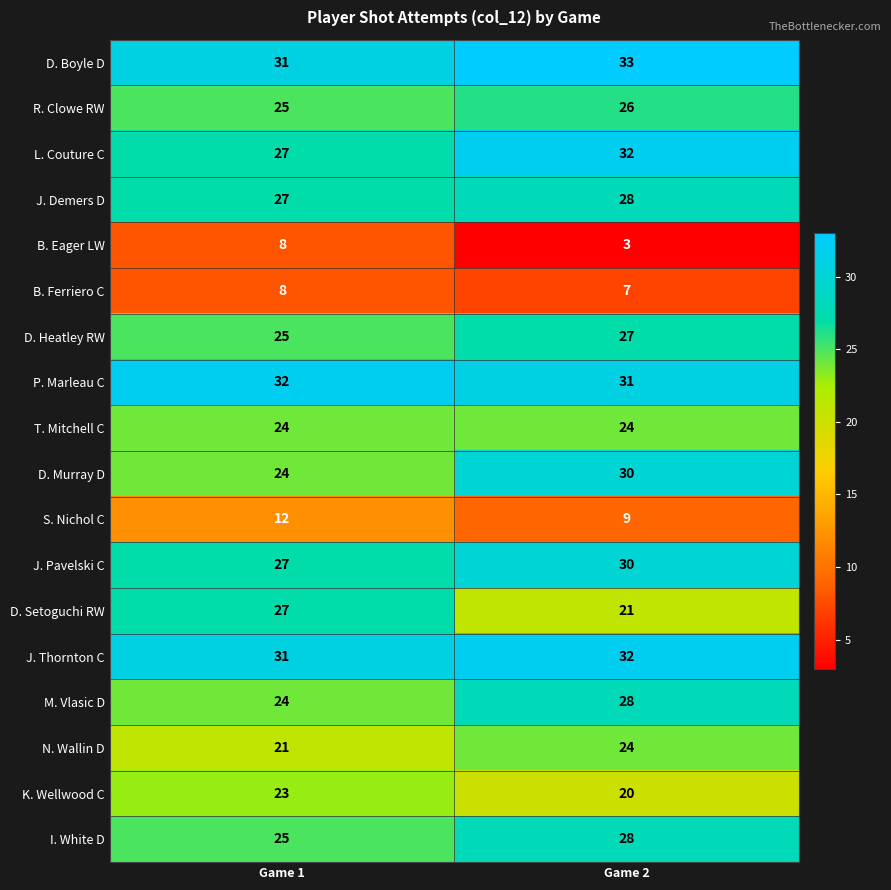

List the labels in order of J. Thornton C value, largest first.

Game 2, Game 1